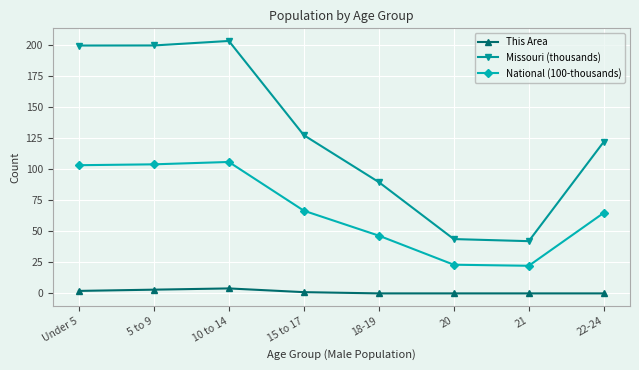

How many This Area values are between 0 and 3?

7